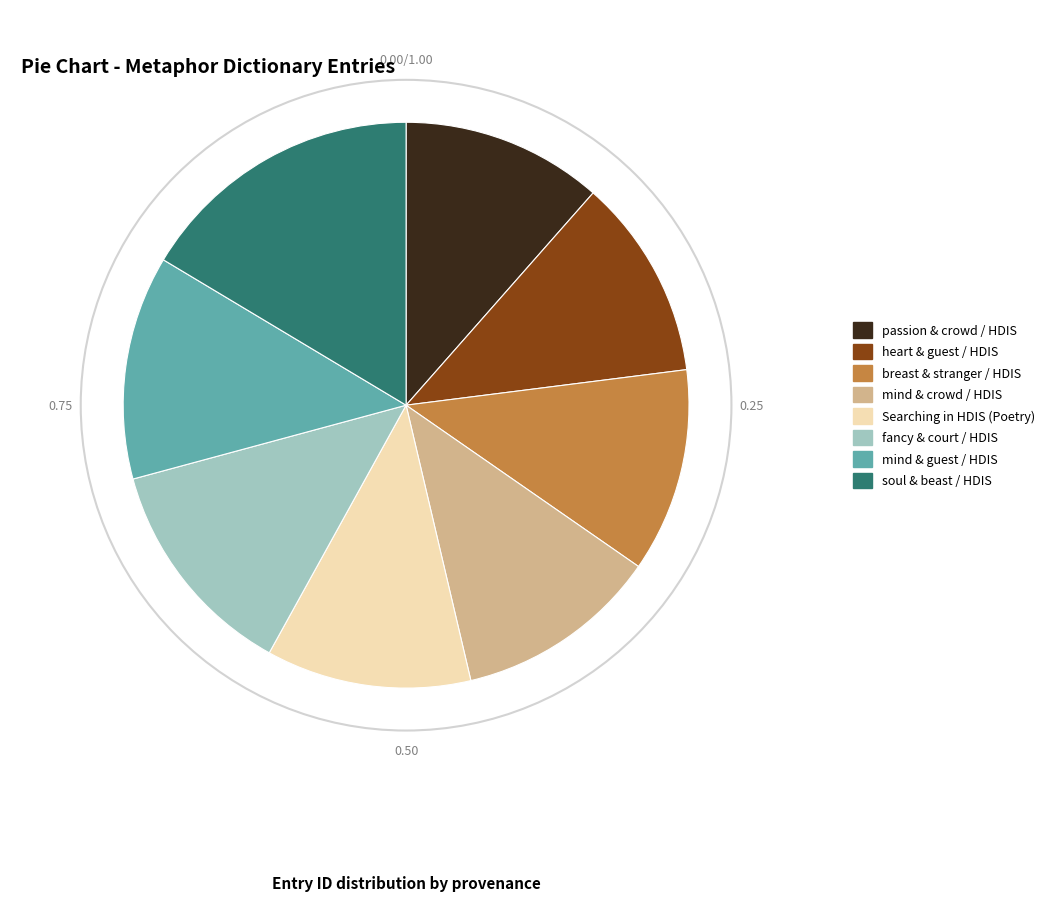

Which category has the biggest portion of the pie?

soul & beast / HDIS